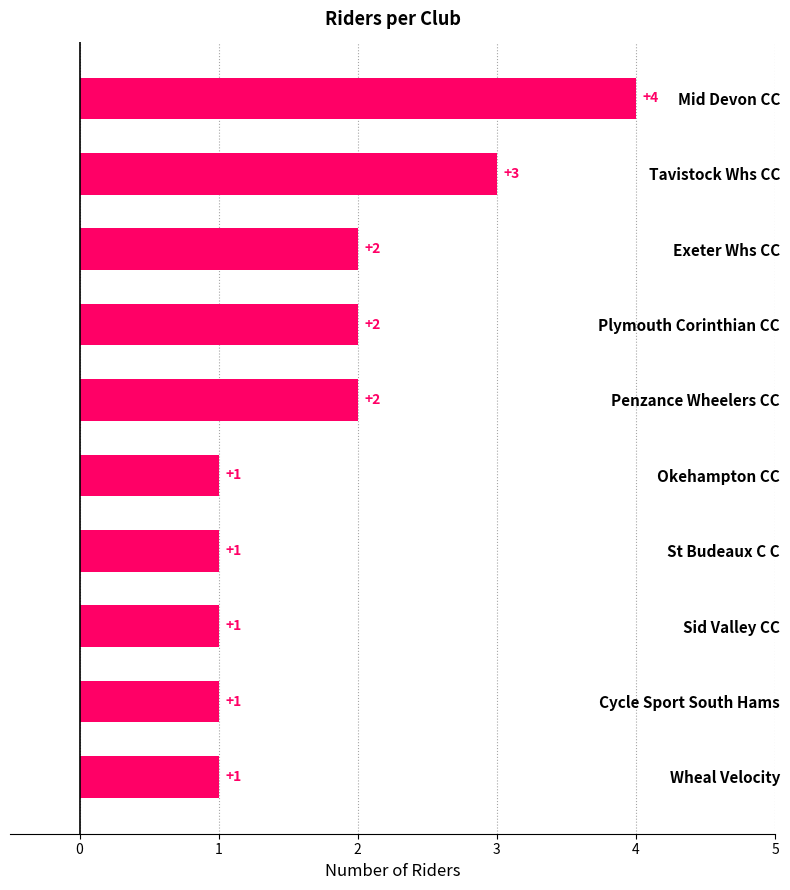

Between Mid Devon CC and Exeter Whs CC, which is larger?

Mid Devon CC